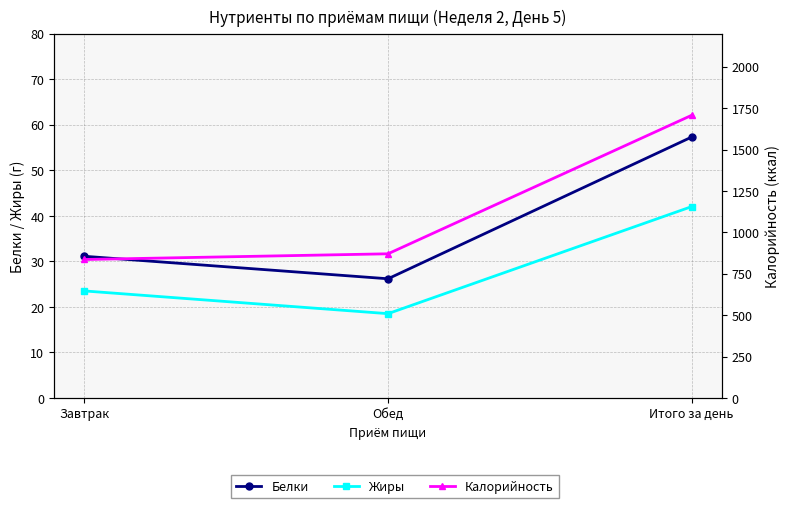

True or false: Жиры has a value of 18.5 at Обед.

True